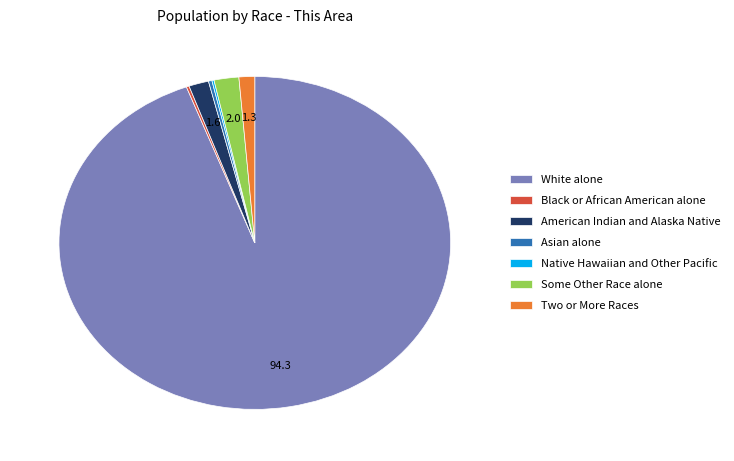

Which slice represents more than half of the pie?

White alone